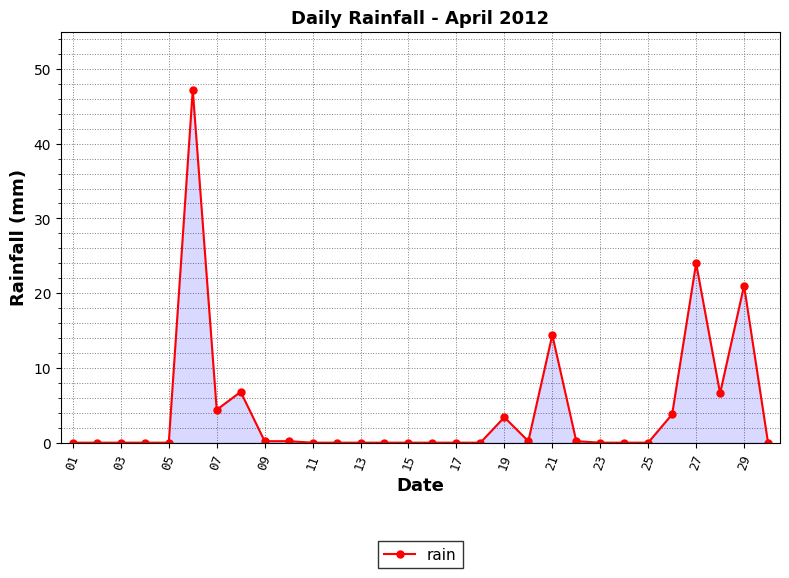

What is the maximum value shown in the chart?

47.2